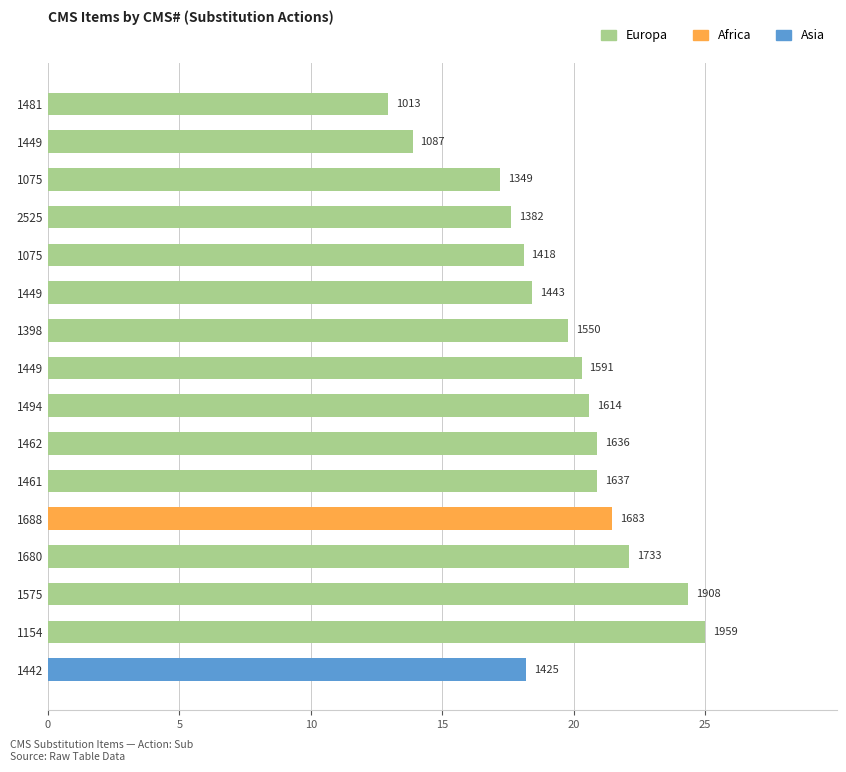

What is the greatest value displayed?

25.0